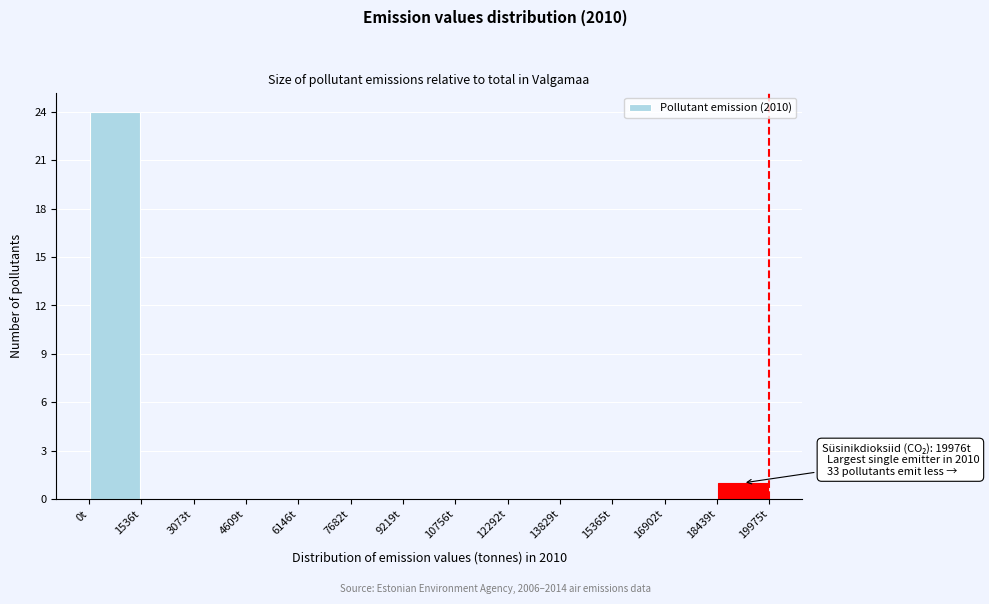

Which range on the x-axis has the tallest bar?

0 to 1600